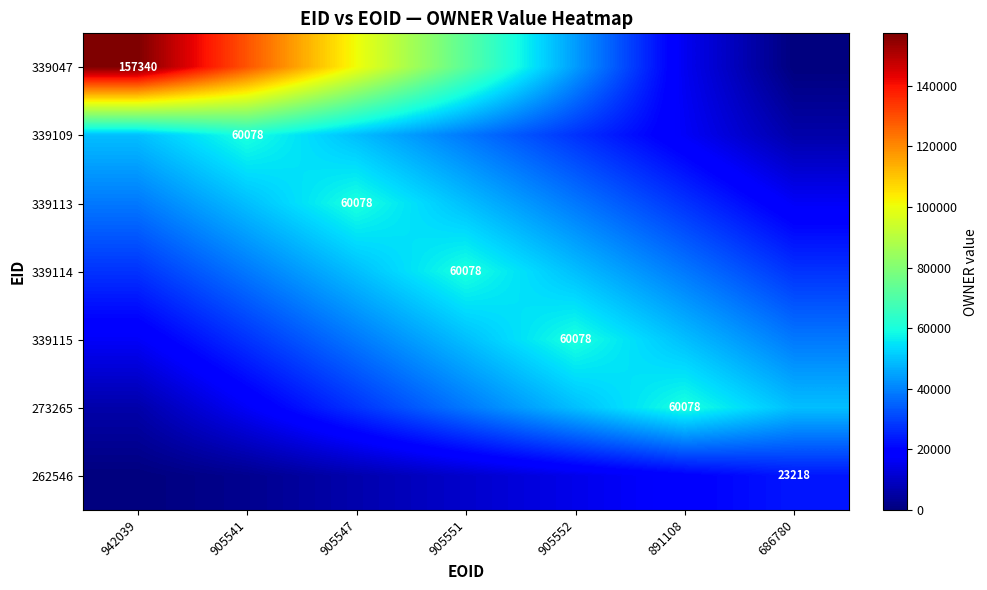

What is the difference between the maximum and minimum values in the 339047 series?

157340.0